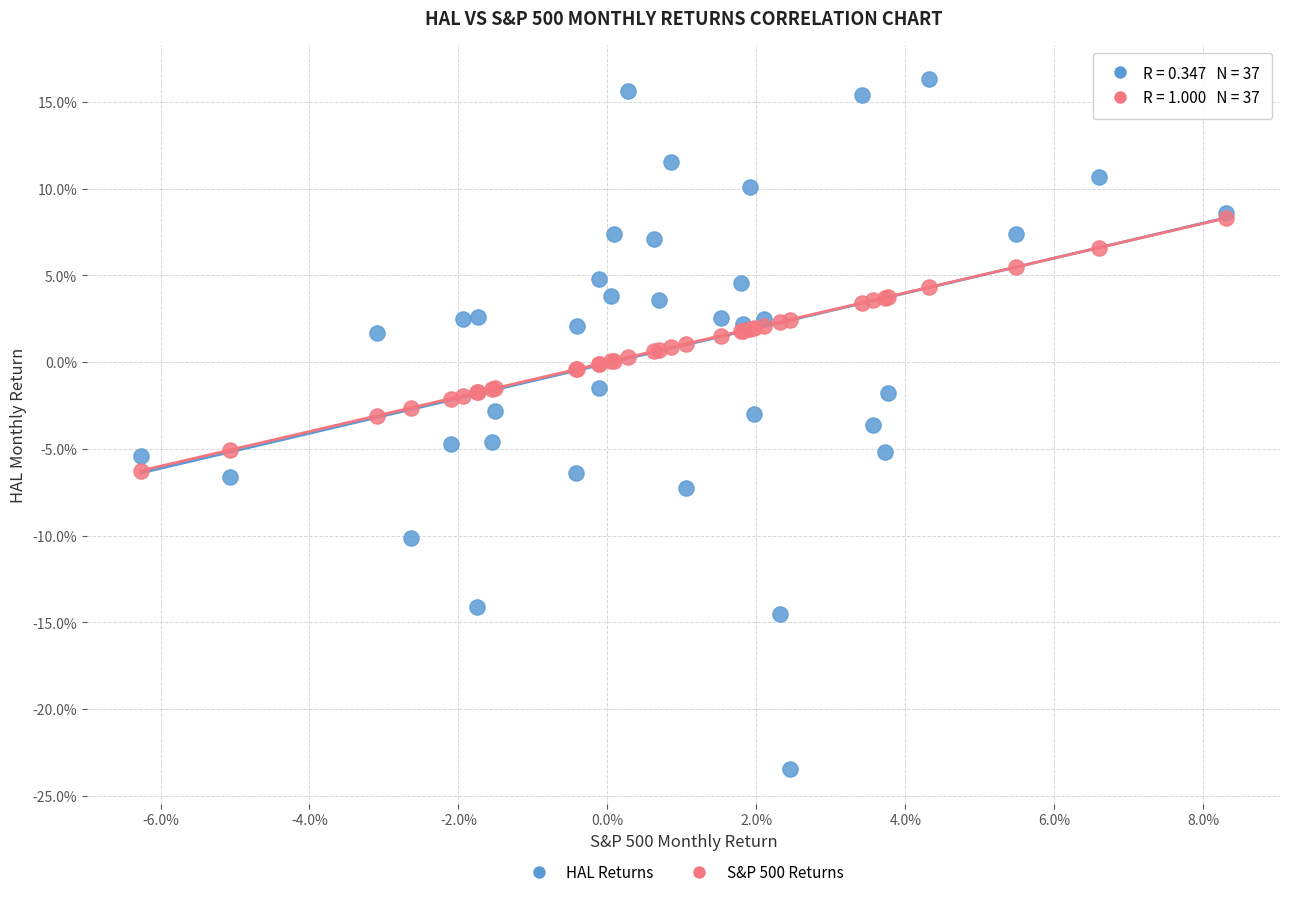

What are all the series names shown in the legend?

HAL Returns, S&P 500 Returns